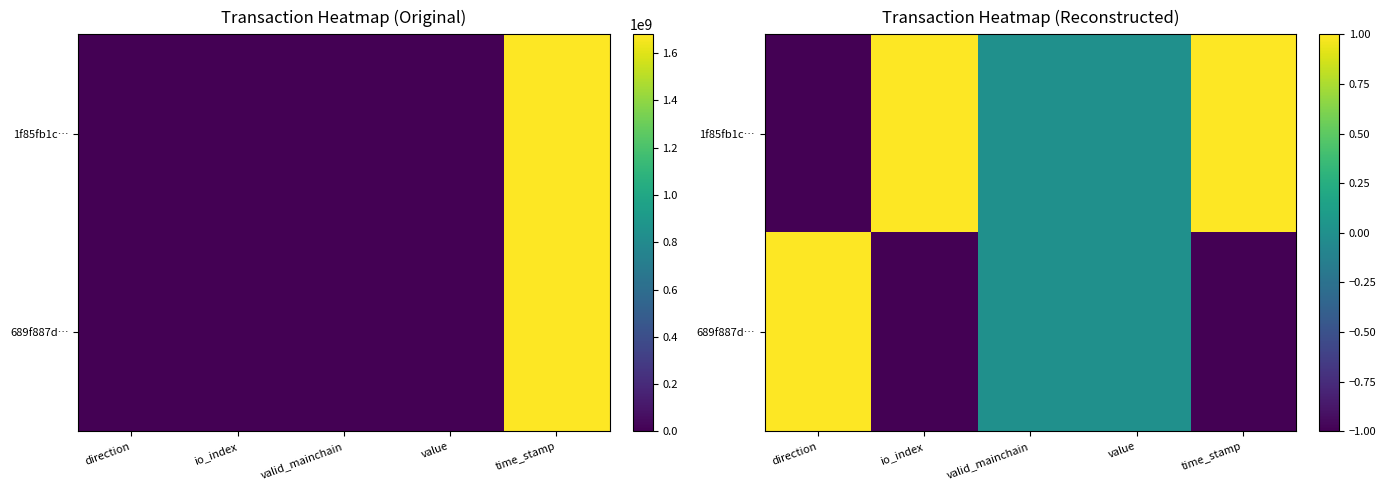

The 1f85fb1c… series shows 0 at io_index. True or false?

False